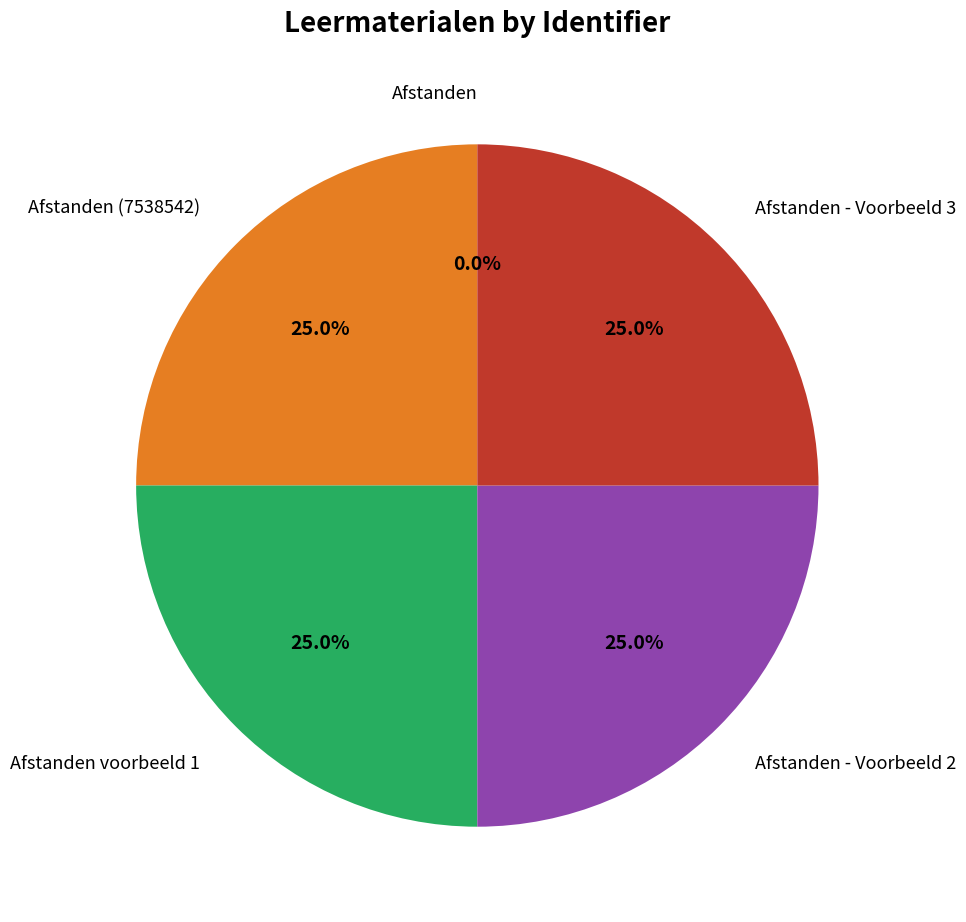

Is there any slice that represents more than half of the pie?

No